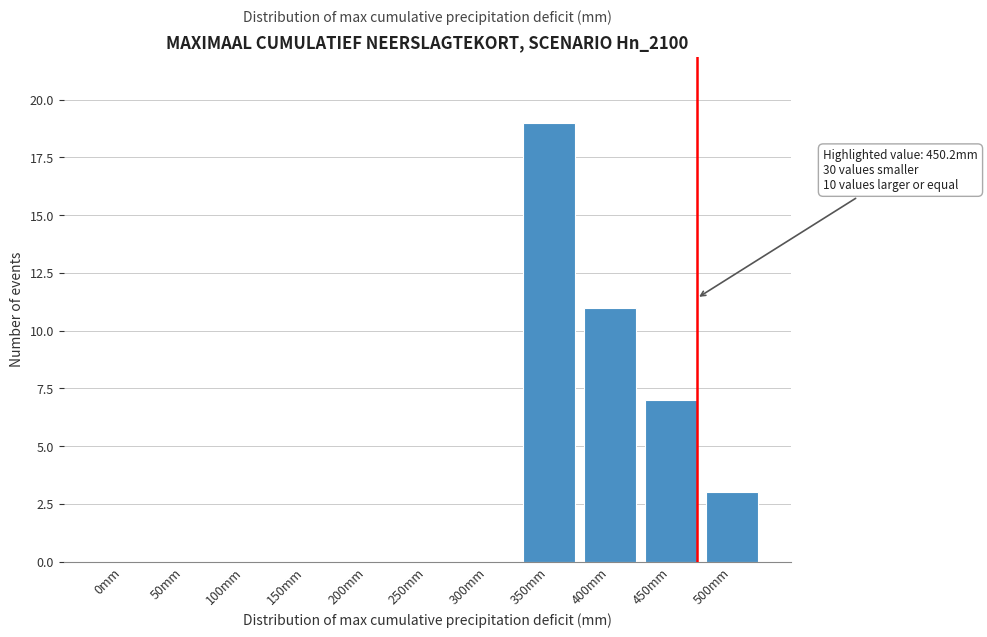

Reading left to right, list all the values displayed in this chart.

0mm=0	50mm=0	100mm=0	150mm=0	200mm=0	250mm=0	300mm=0	350mm=19	400mm=11	450mm=7	500mm=3